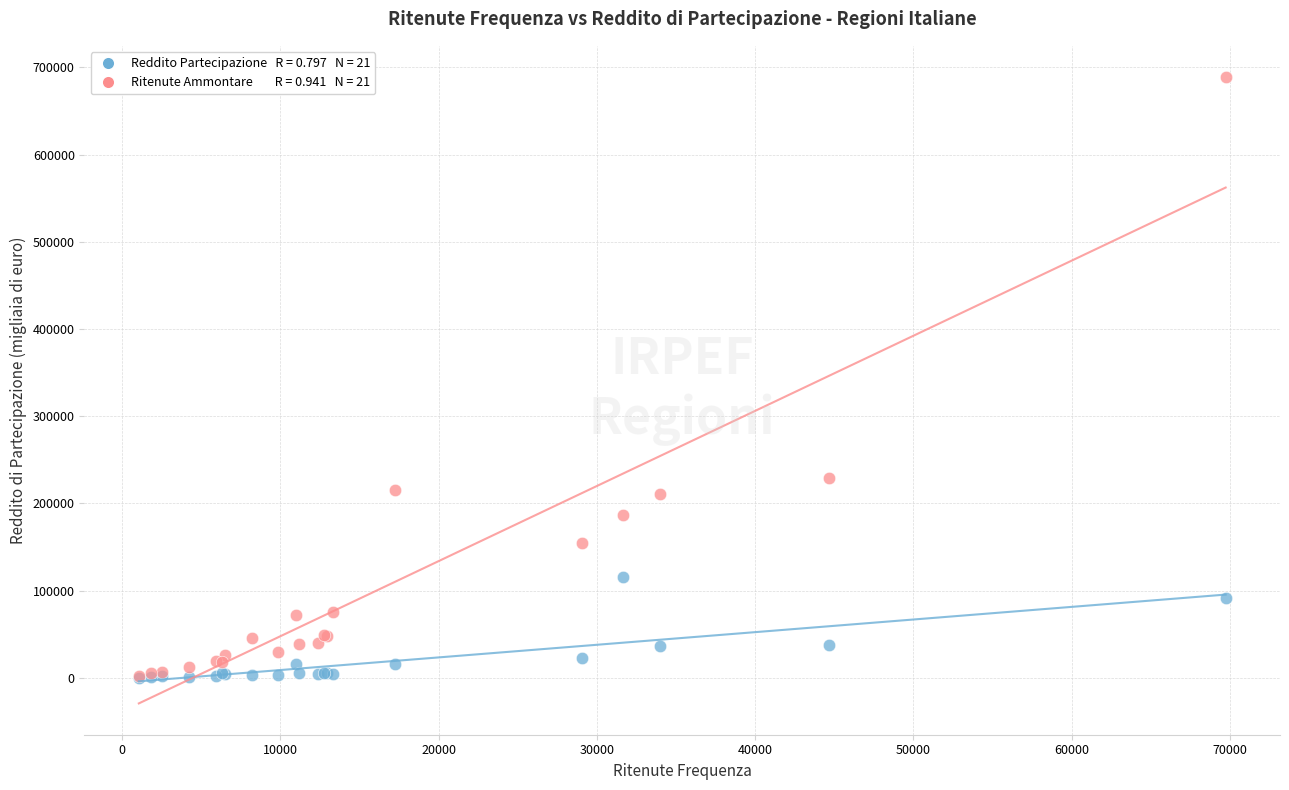

Across all series, what Y value is closest to 344458?

228770